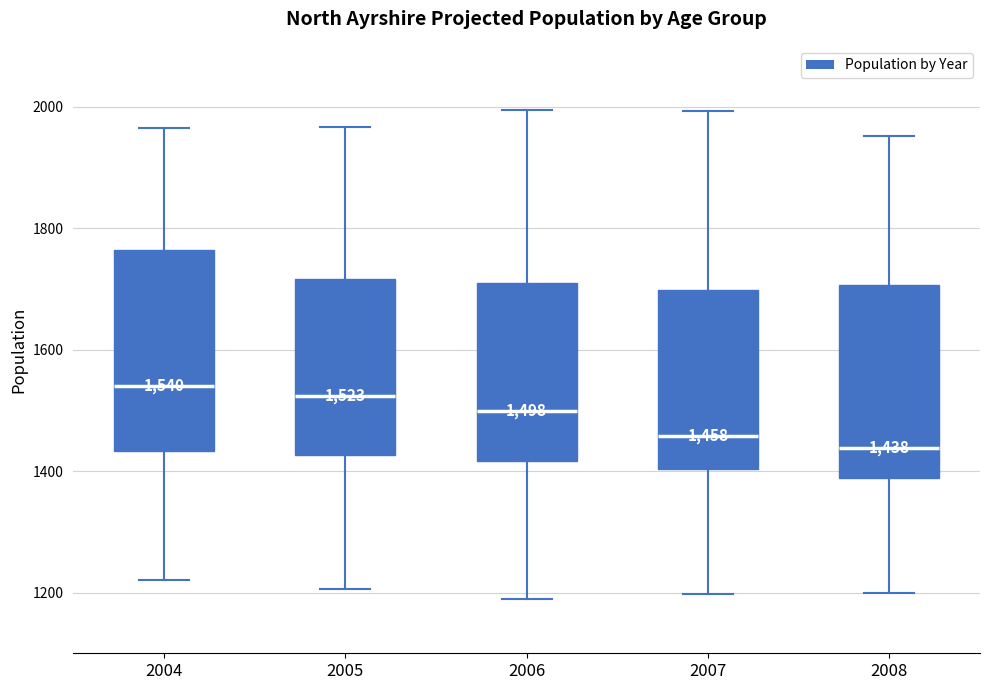

Which box has the lowest median line?

2008